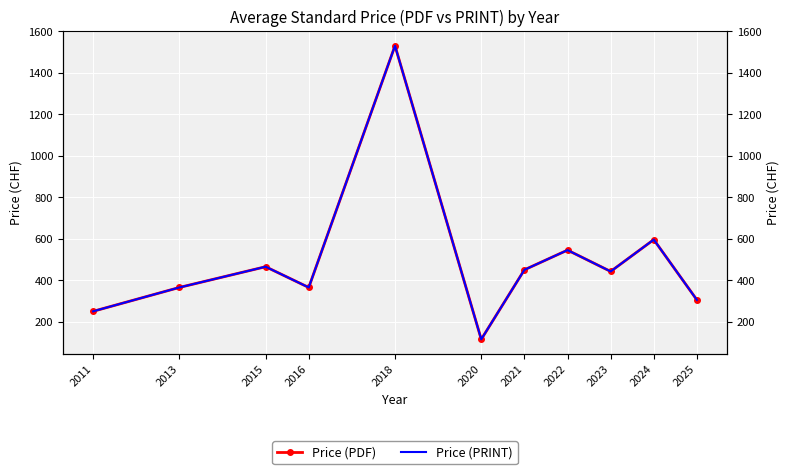

How many lines are shown in the chart?

2